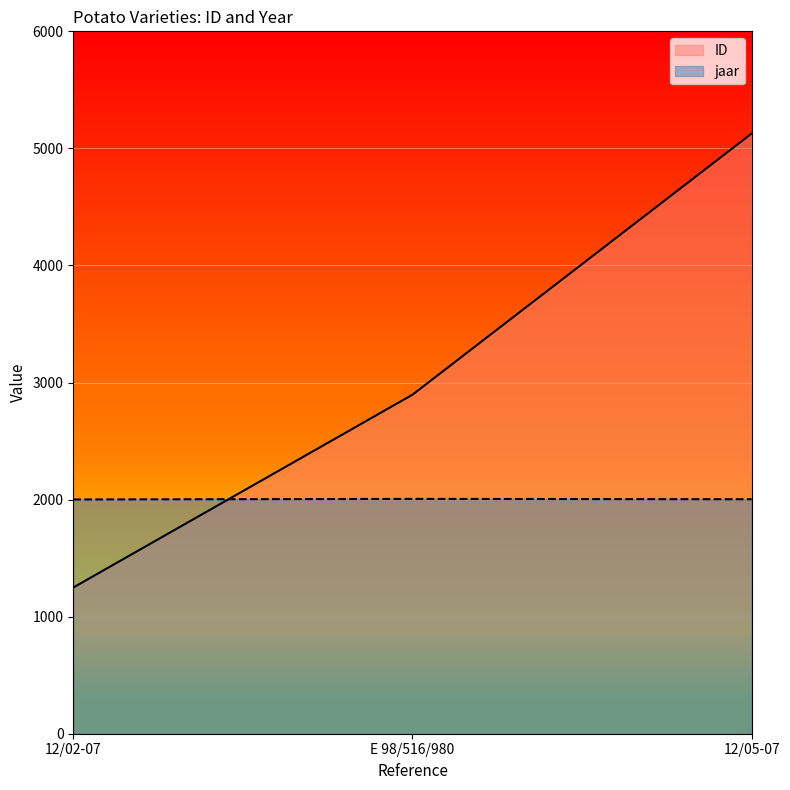

Between E 98/516/980 and 12/05-07, which is larger?

12/05-07